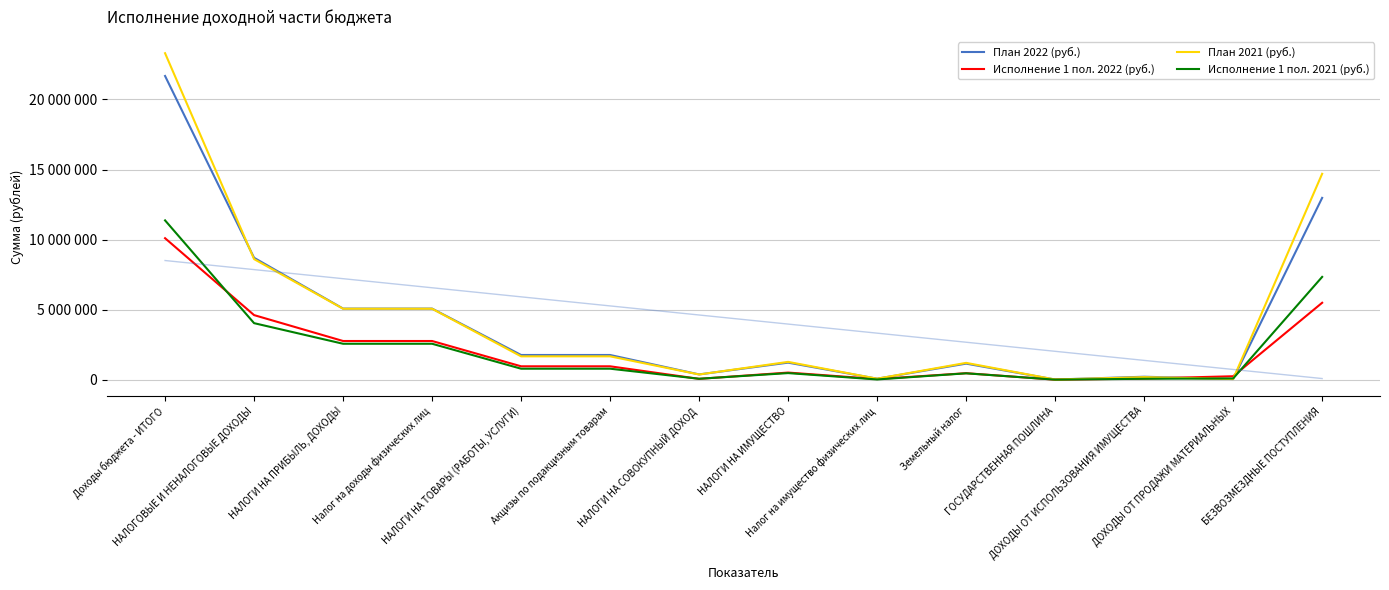

What is the value of the Исполнение 1 пол. 2022 (руб.) point at the 14th from the left?

5489123.0